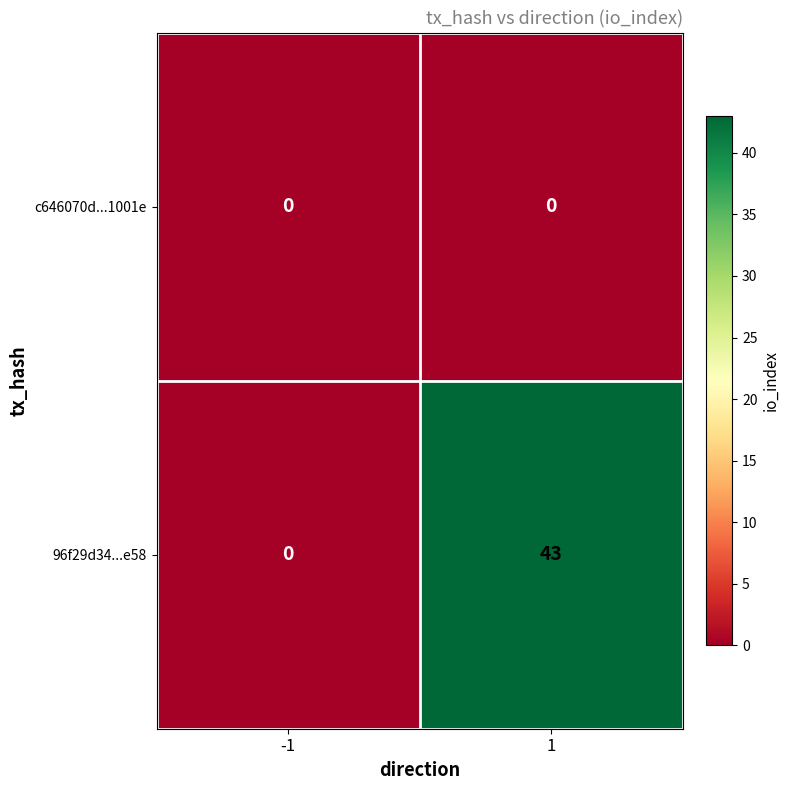

Rank the series by their maximum value, from highest to lowest.

96f29d34...e58, c646070d...1001e